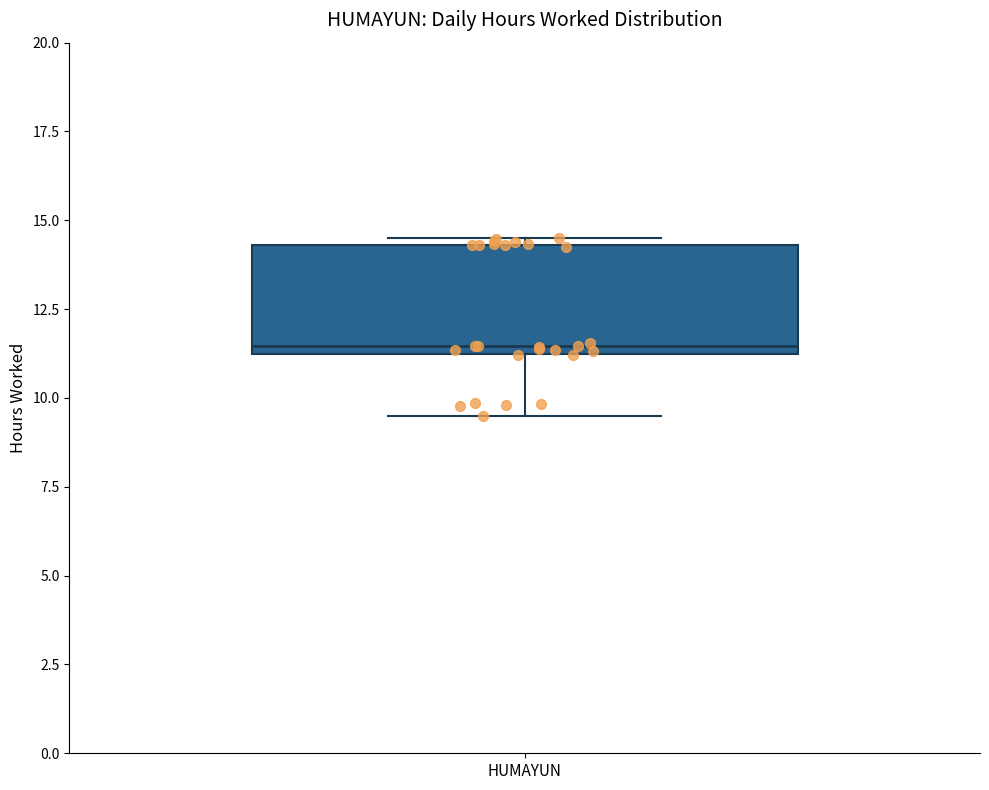

Read this box plot against the y-axis: the position of the median line, the range covered by the box, and the ends of both whiskers. The values are not printed on the chart, so give them approximately, as read against the axis.

median 11.5, box 11.0 to 14.5, whiskers 9.5 to 14.5 (just above the box's upper edge)